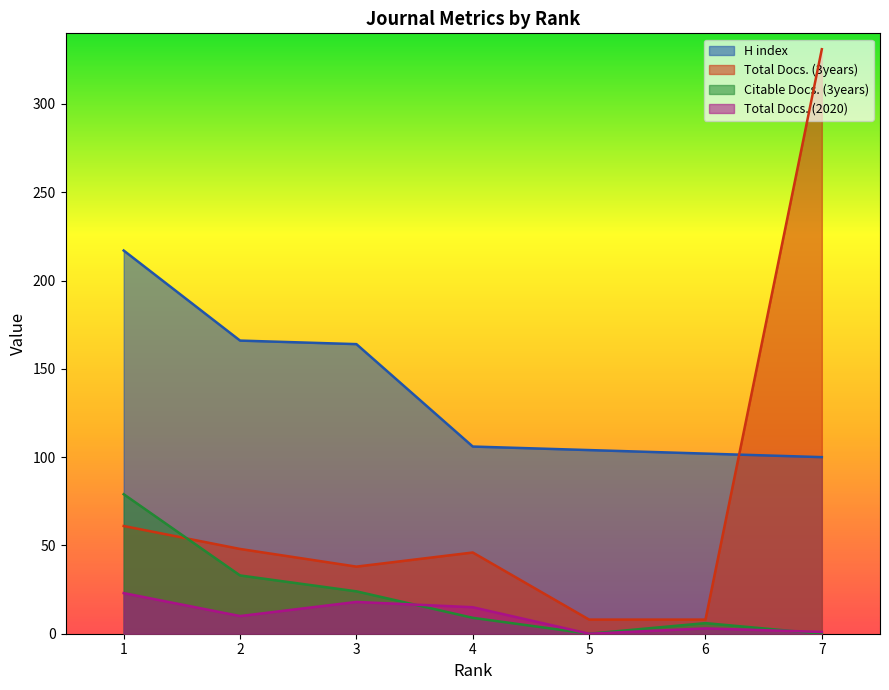

What is the value of the Total Docs. (3years) point at the 3rd from the left?

38